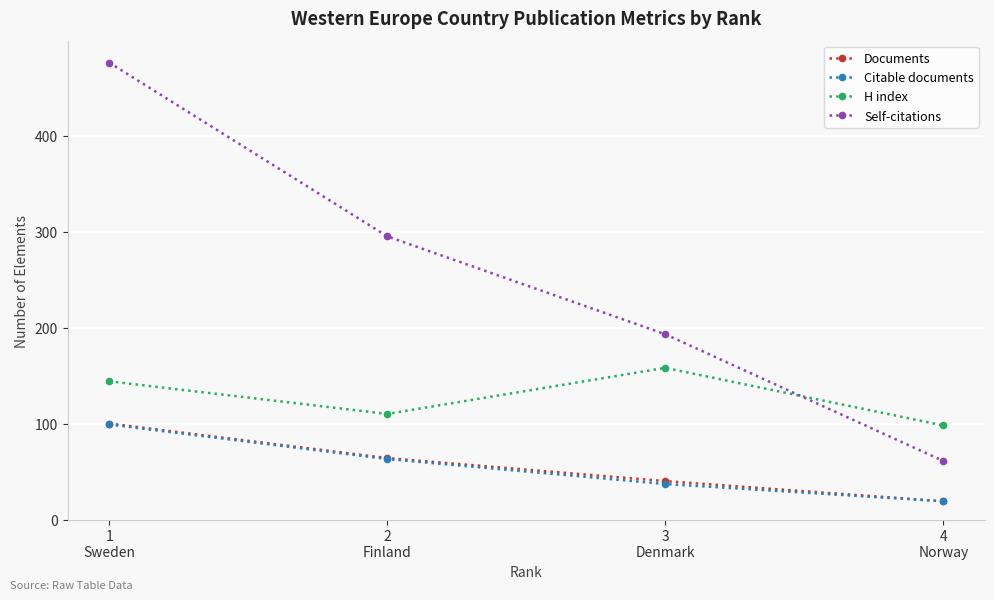

What is the sum of the Citable documents values at 4
Norway and 1
Sweden?

118